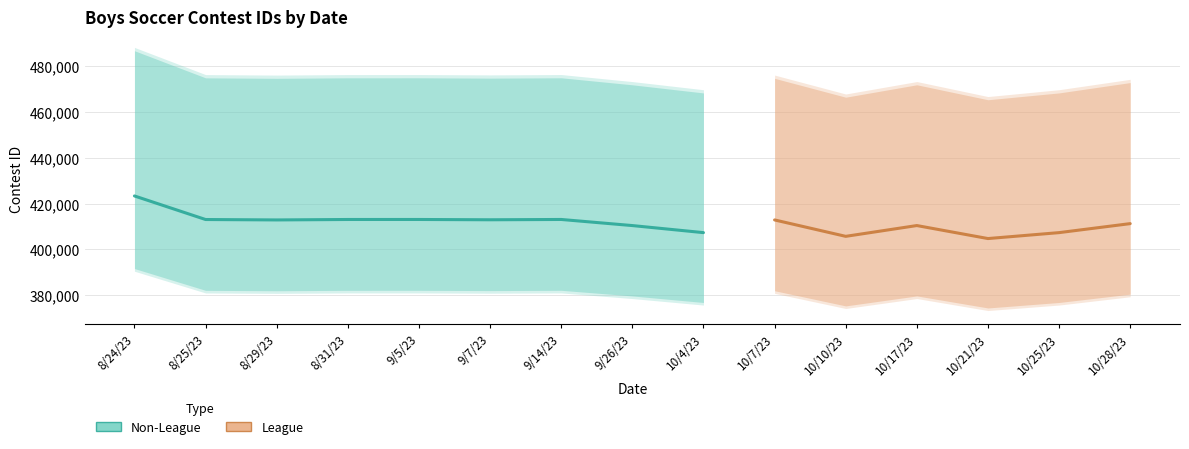

What are all the series names shown in the legend?

Non-League, League